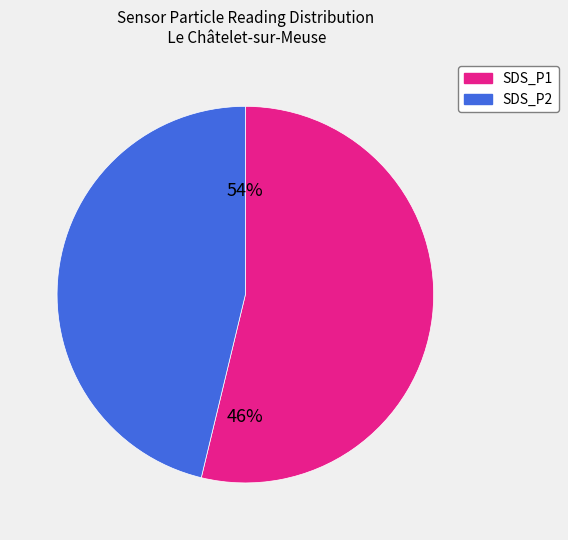

The SDS_P1 slice represents 50% of the pie. True or false?

False